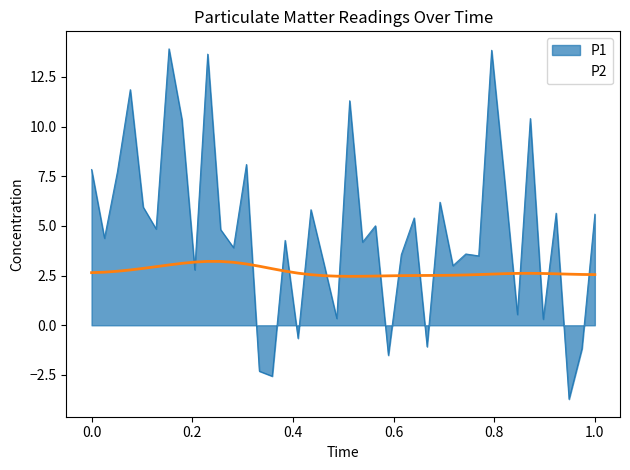

Does the chart have visible grid lines?

No